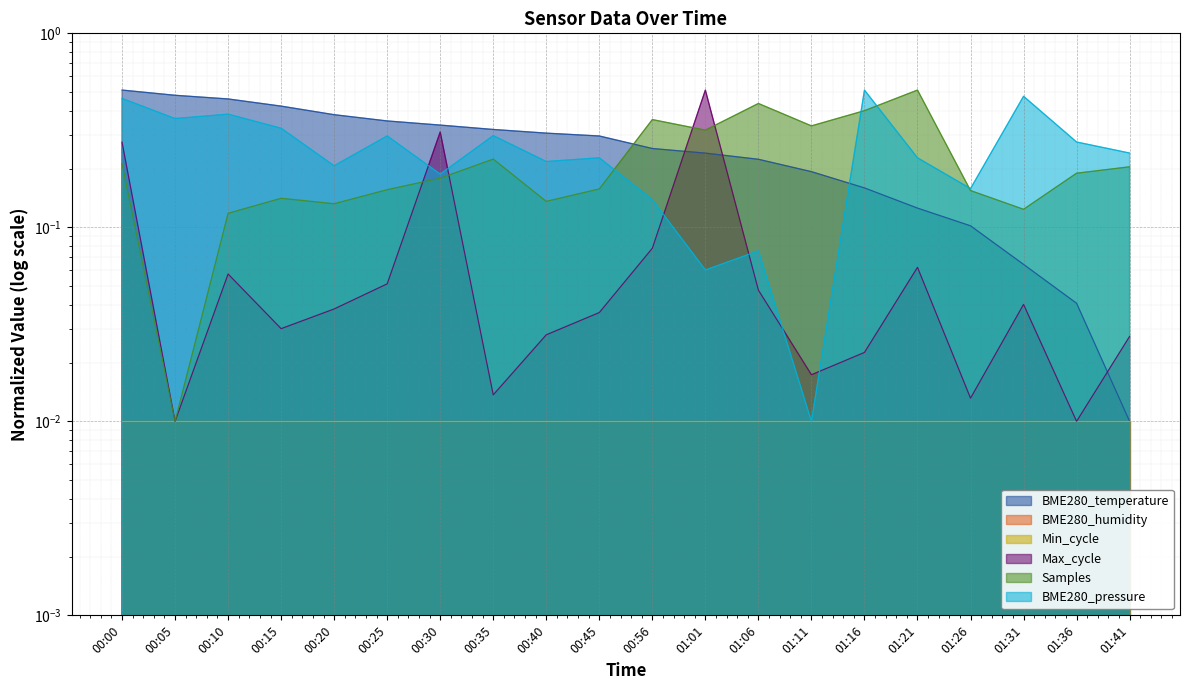

What is the greatest value displayed?

0.5